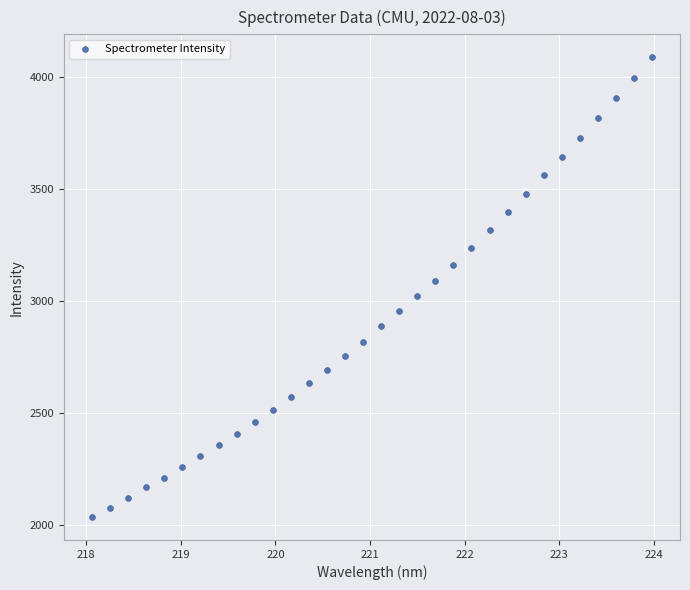

What is the range of X values (max minus min)?

5.9